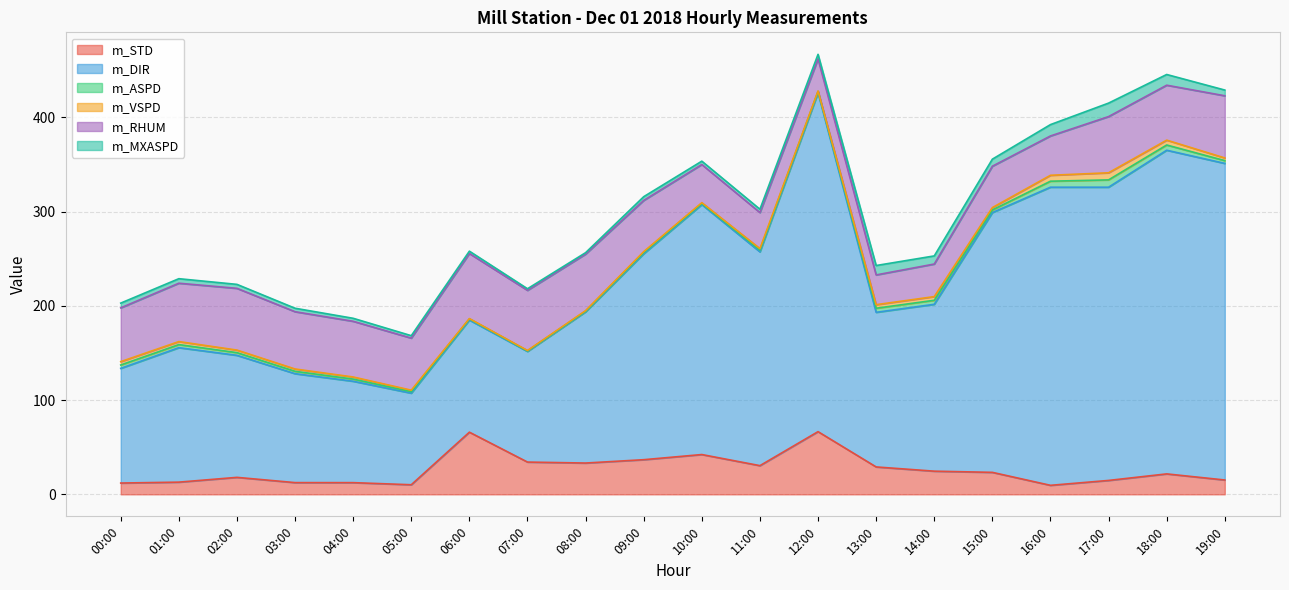

How many lines are shown in the chart?

6